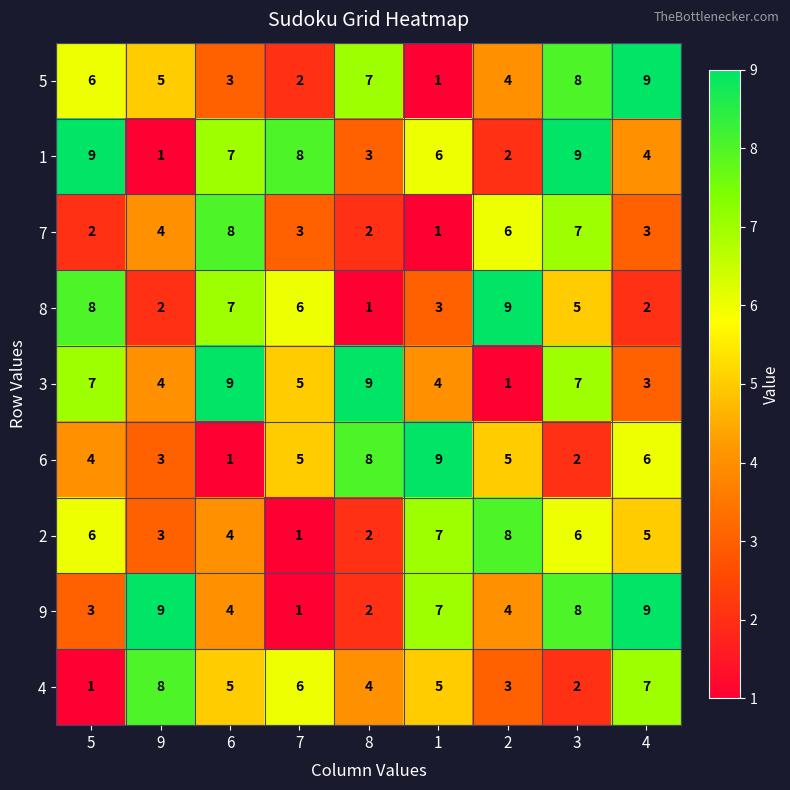

How many distinct data groups are displayed?

9